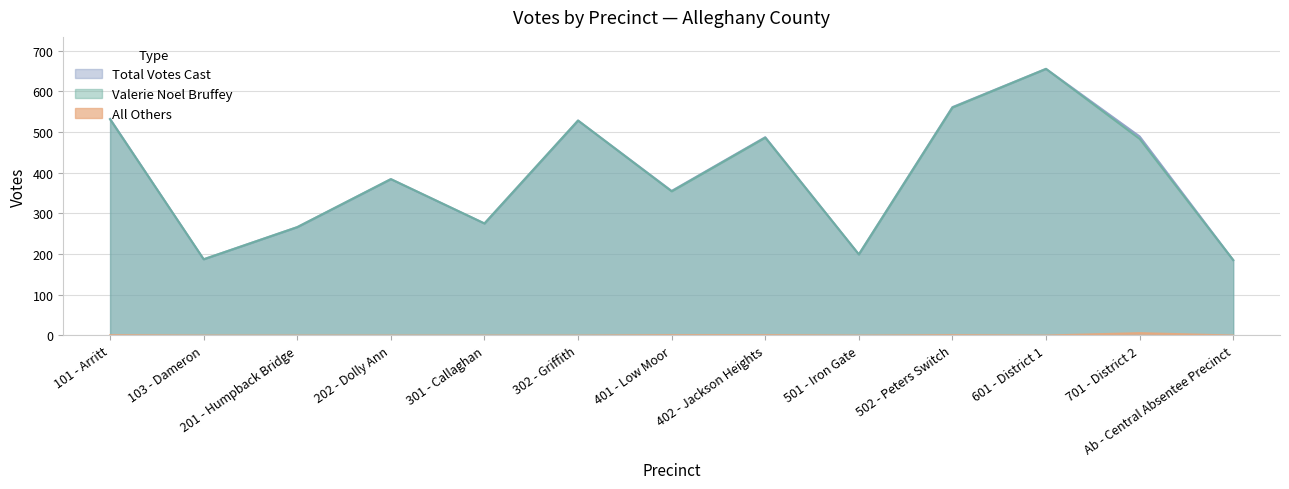

True or false: Valerie Noel Bruffey and All Others cross at least once.

False